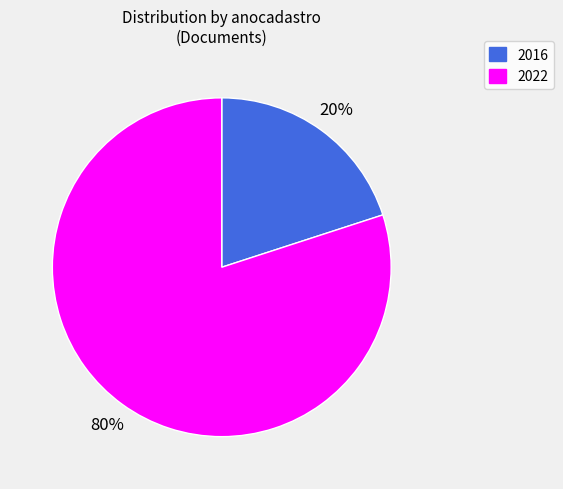

Does any single category account for the majority?

Yes